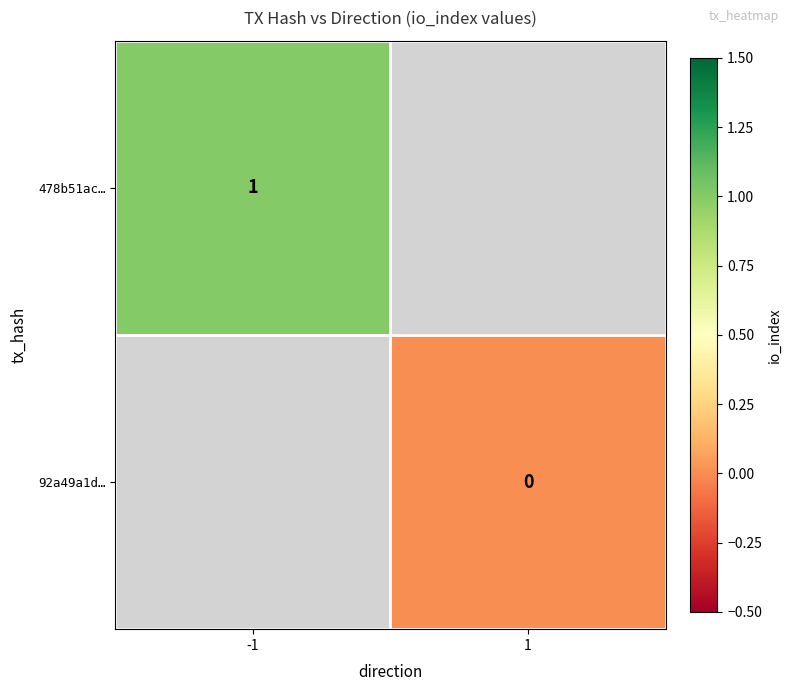

Is it true that 478b51ac… equals 0 at -1?

False